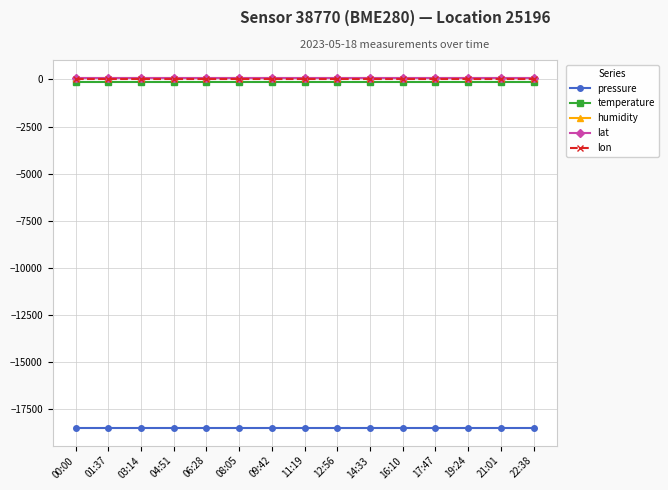

True or false: lon and pressure intersect in this chart.

False